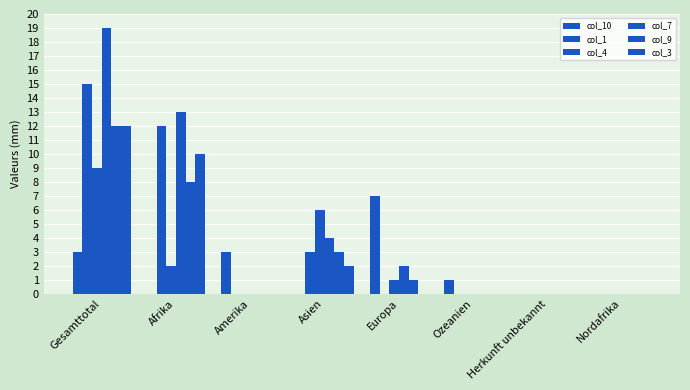

Reading right to left, what are all the values shown in this chart?

col_10: Nordafrika=0	Herkunft unbekannt=0	Ozeanien=1	Europa=7	Asien=0	Amerika=3	Afrika=0	Gesamttotal=3
col_1: Nordafrika=0	Herkunft unbekannt=0	Ozeanien=0	Europa=0	Asien=3	Amerika=0	Afrika=12	Gesamttotal=15
col_4: Nordafrika=0	Herkunft unbekannt=0	Ozeanien=0	Europa=1	Asien=6	Amerika=0	Afrika=2	Gesamttotal=9
col_7: Nordafrika=0	Herkunft unbekannt=0	Ozeanien=0	Europa=2	Asien=4	Amerika=0	Afrika=13	Gesamttotal=19
col_9: Nordafrika=0	Herkunft unbekannt=0	Ozeanien=0	Europa=1	Asien=3	Amerika=0	Afrika=8	Gesamttotal=12
col_3: Nordafrika=0	Herkunft unbekannt=0	Ozeanien=0	Europa=0	Asien=2	Amerika=0	Afrika=10	Gesamttotal=12